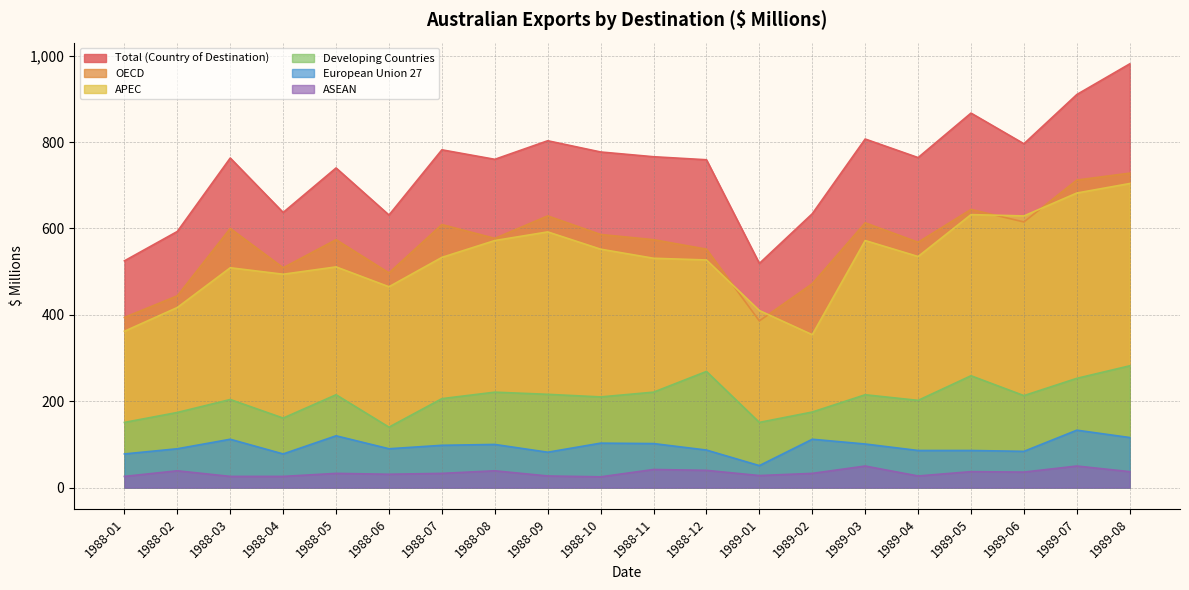

Does the chart have visible grid lines?

Yes